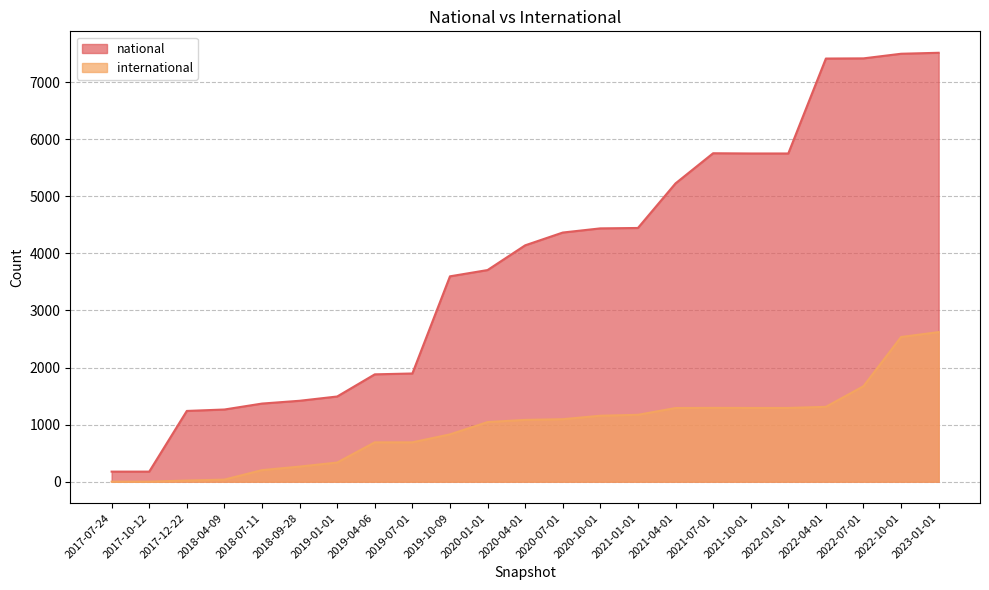

What is the highest value of the national series?

7514